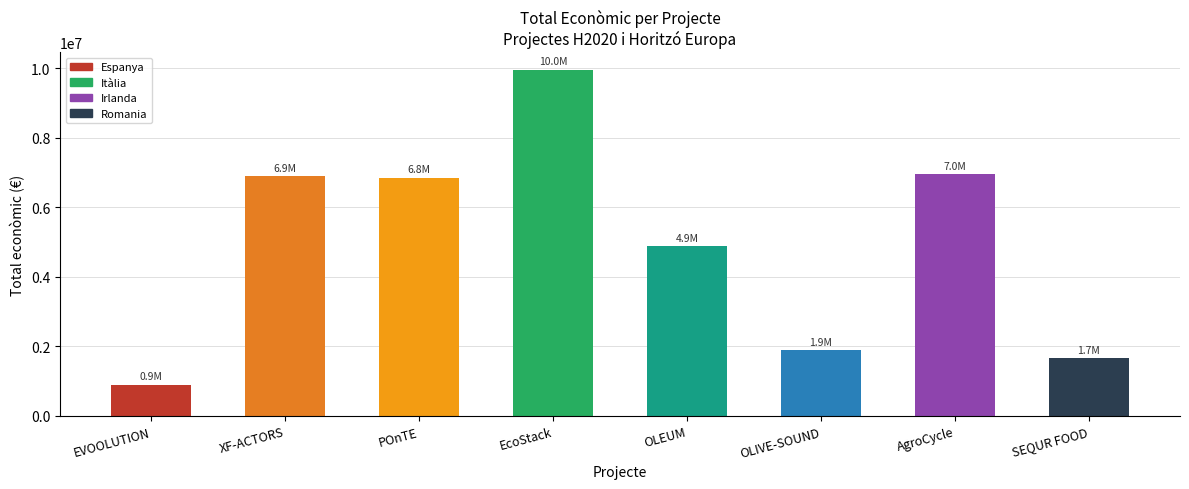

What is the sum of all values?

40000661